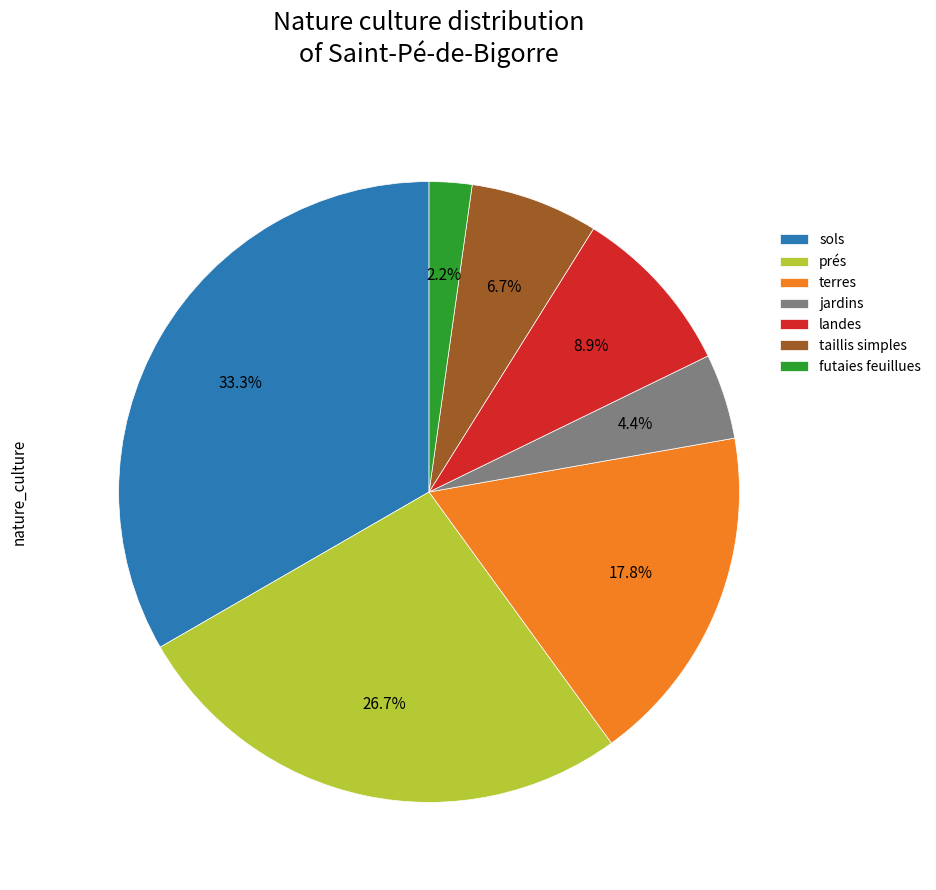

To the nearest percent, what is the difference between the largest and smallest slice percentages?

31%